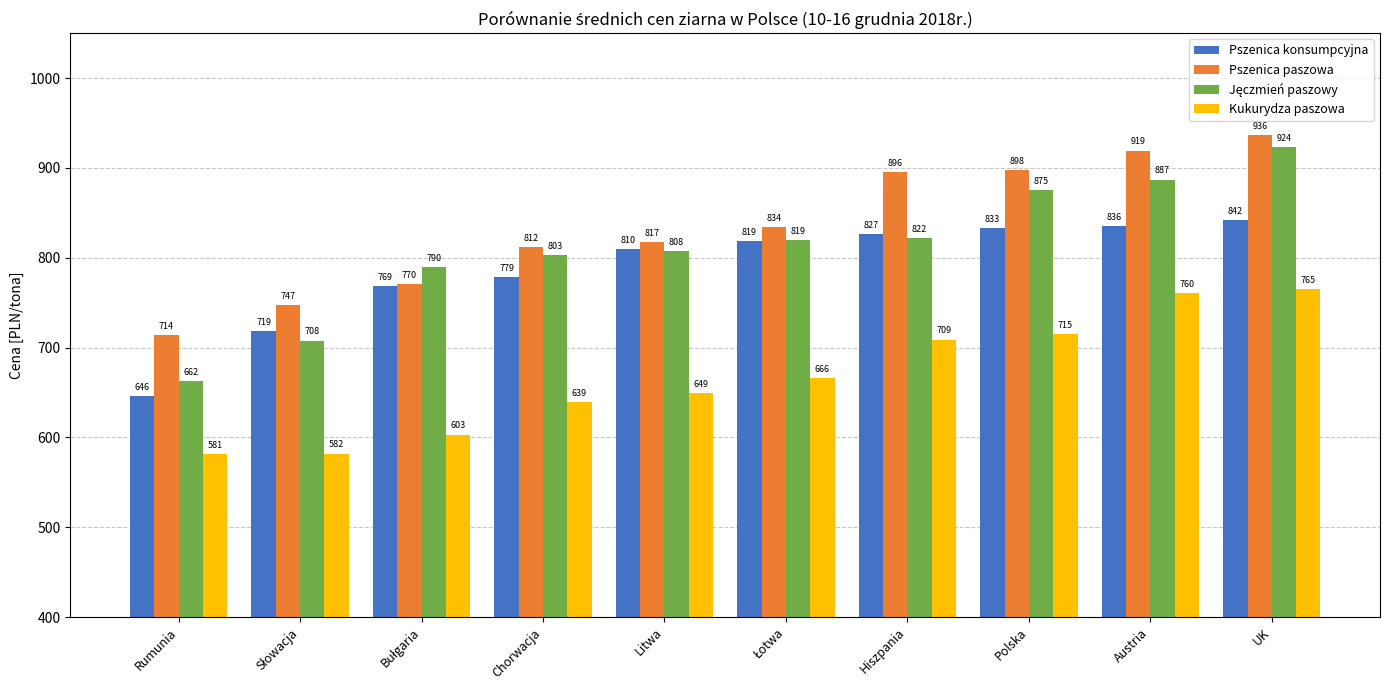

Which category has the highest value across all series?

UK